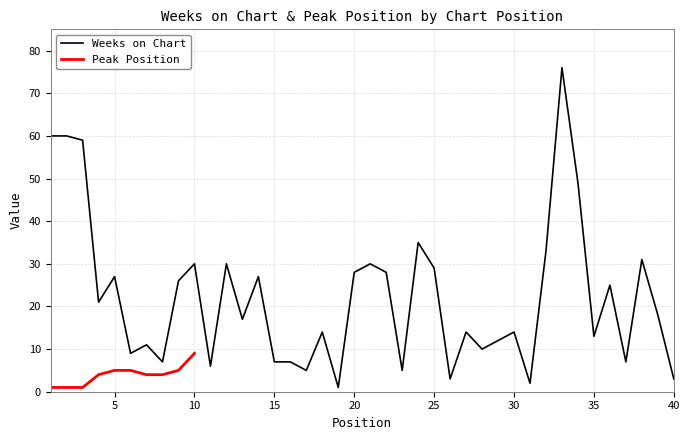

True or false: the data has more than 2 interior local peaks.

True